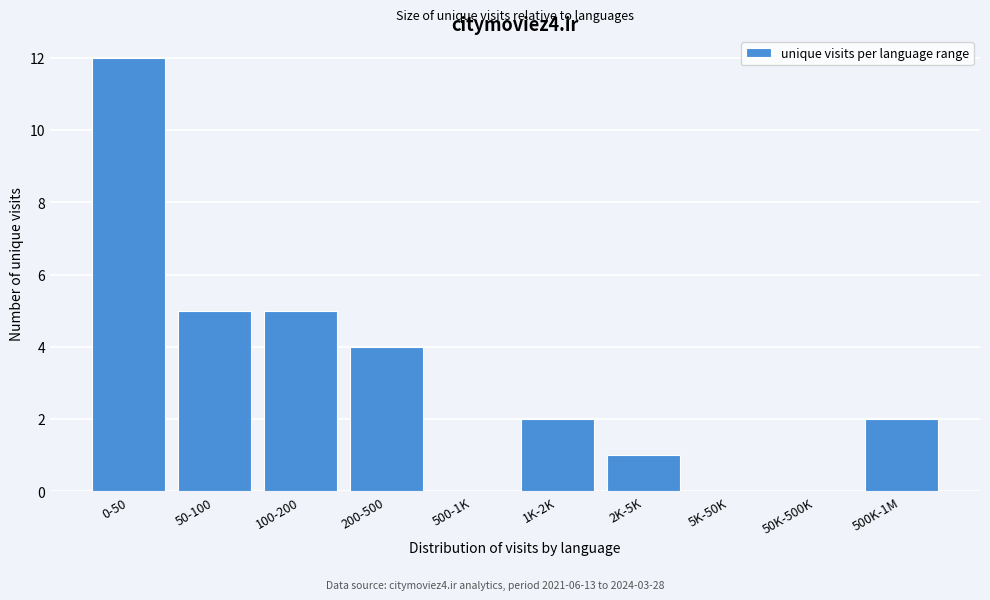

Reading right to left, what are all the values shown in this chart?

500K-1M=2	50K-500K=0	5K-50K=0	2K-5K=1	1K-2K=2	500-1K=0	200-500=4	100-200=5	50-100=5	0-50=12